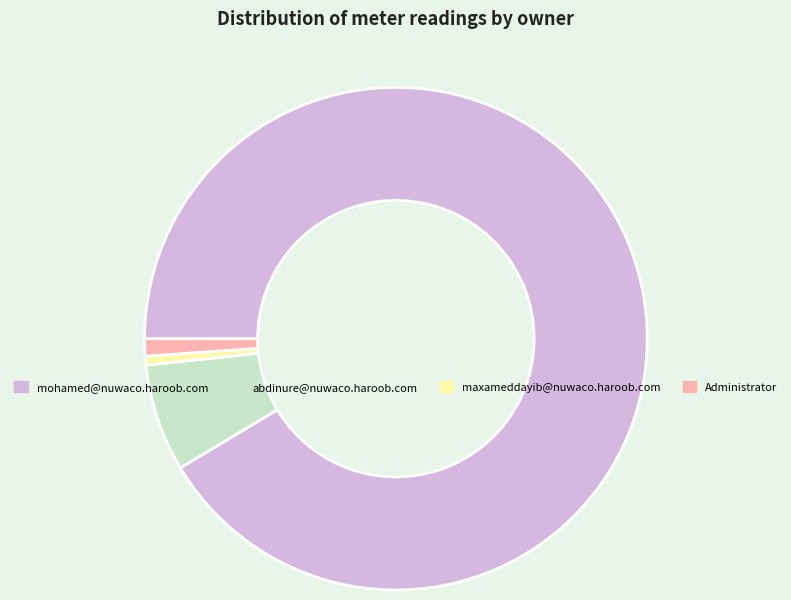

Is mohamed@nuwaco.haroob.com the majority of the pie?

Yes